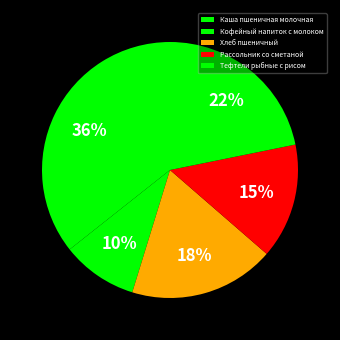

How many segments does this pie chart have?

5